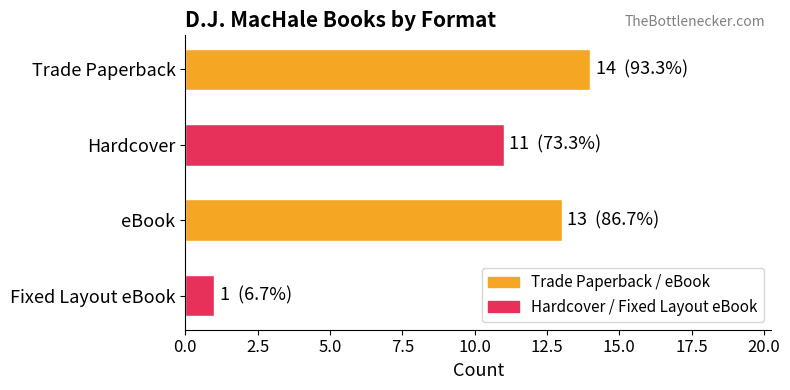

Is it true that the value at Hardcover is 11?

True